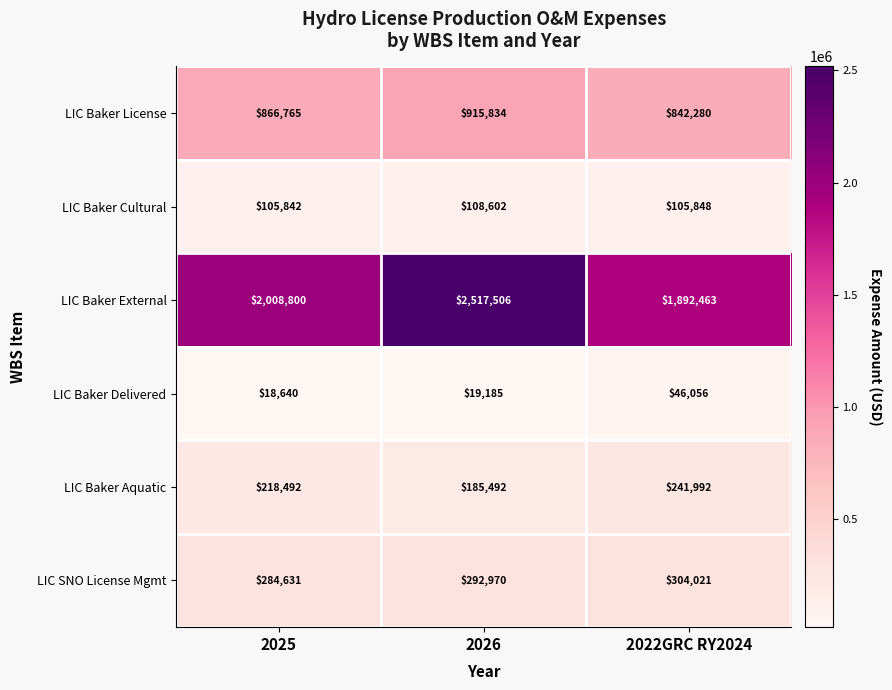

What is the total value across all series at 2025?

3503170